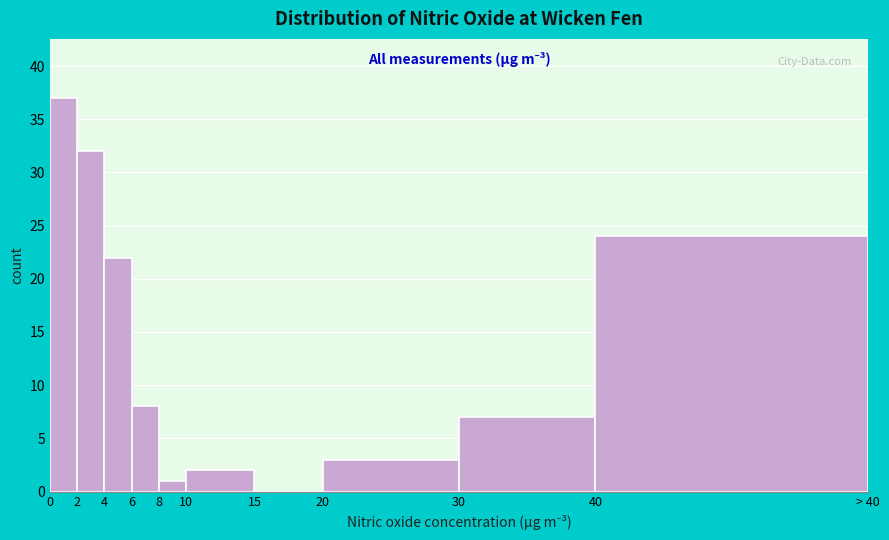

Reading left to right, transcribe all the data shown in this chart.

0=37	2=32	4=22	6=8	8=1	10=2	15=0	20=3	30=7	40=24